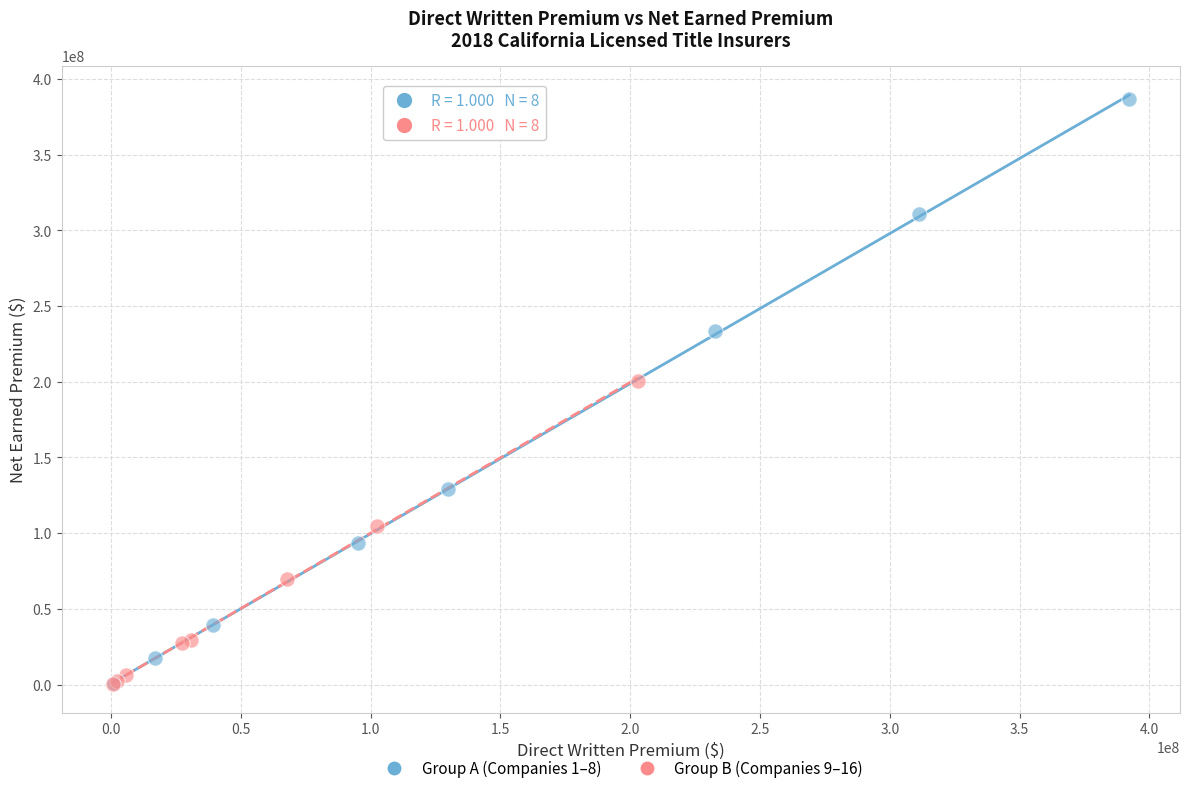

Which series contains the highest Y value?

Group A (Companies 1–8)